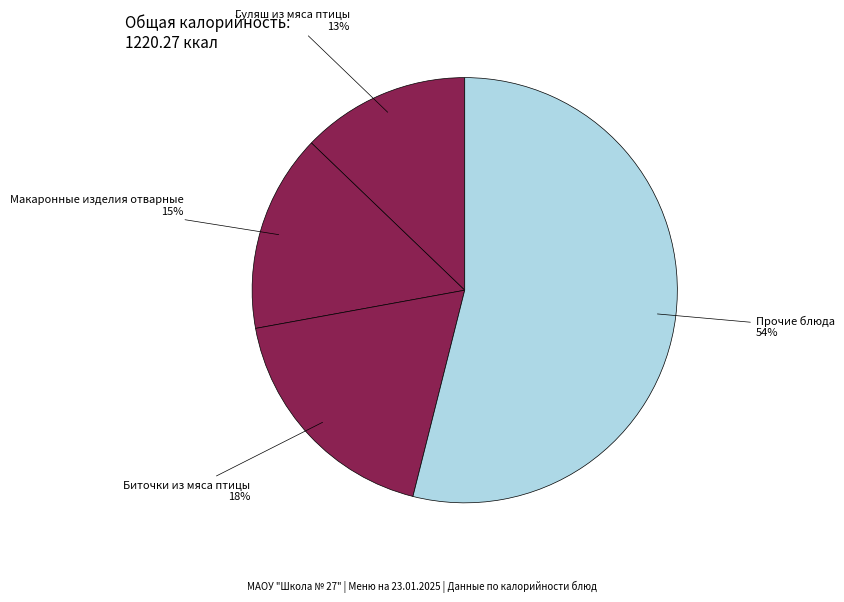

Count the number of slices in the pie.

4